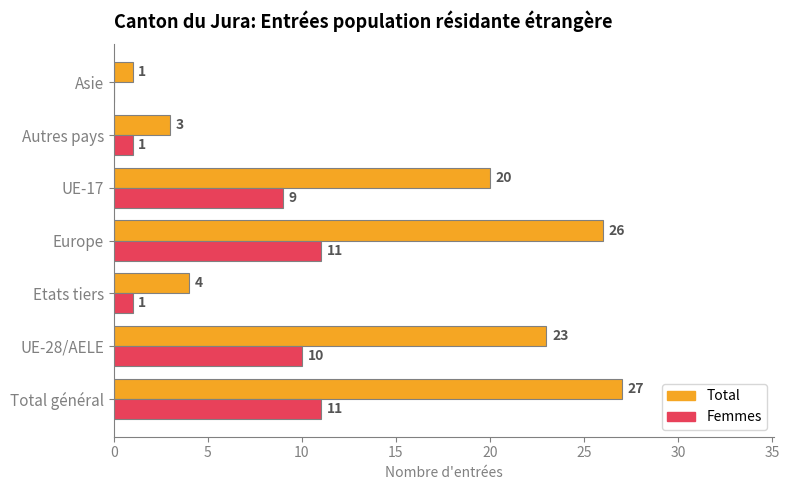

What is the greatest value displayed?

27